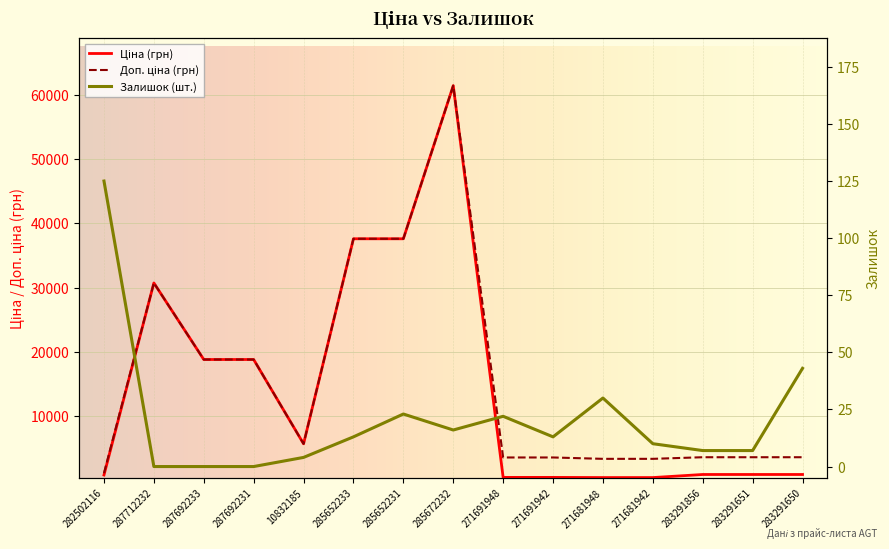

Rank the series at 10832185 from lowest to highest value.

Залишок, Ціна, Доп. ціна